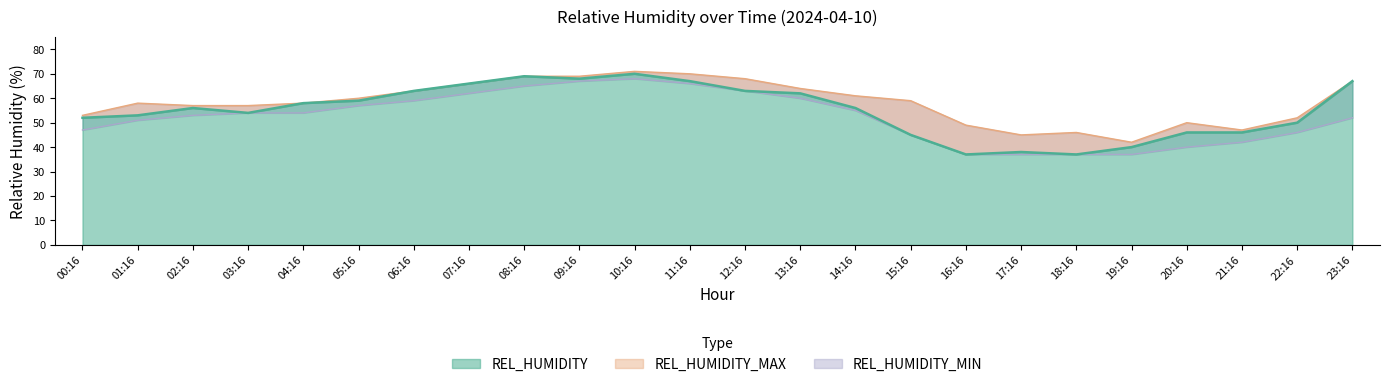

True or false: REL_HUMIDITY and REL_HUMIDITY_MIN cross at least once.

False